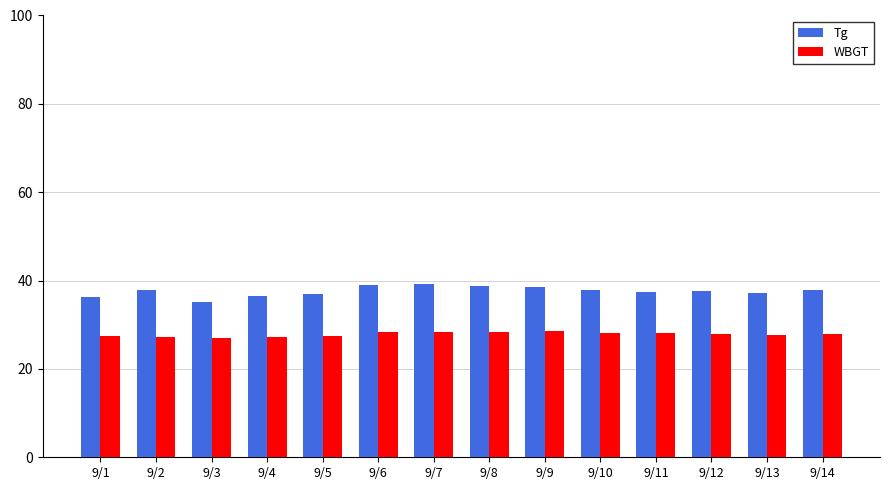

List the series in order of their overall mean, lowest first.

WBGT, Tg